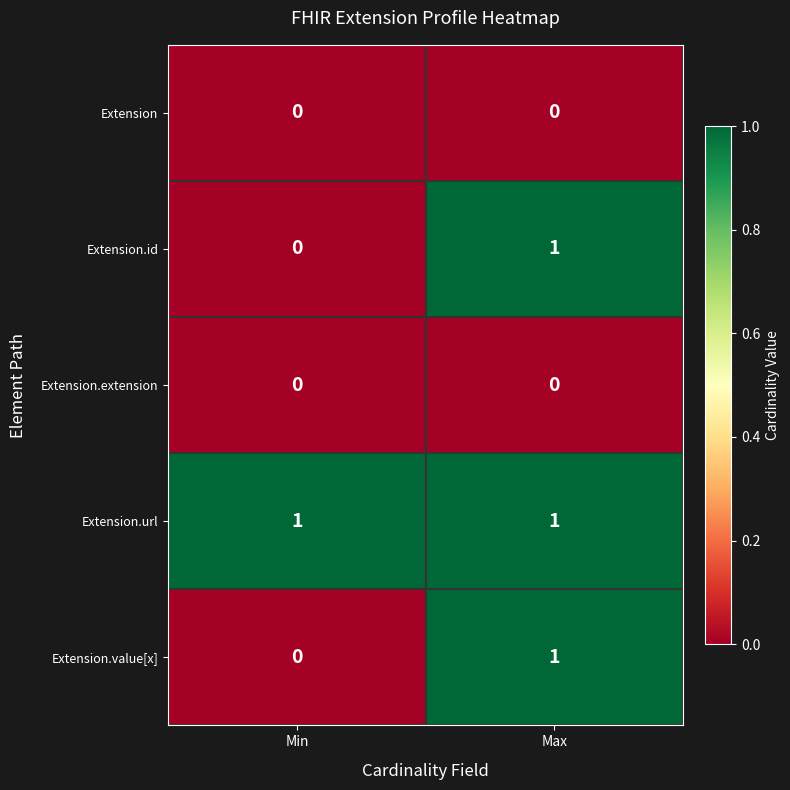

Which series has the largest total across all categories?

Extension.url